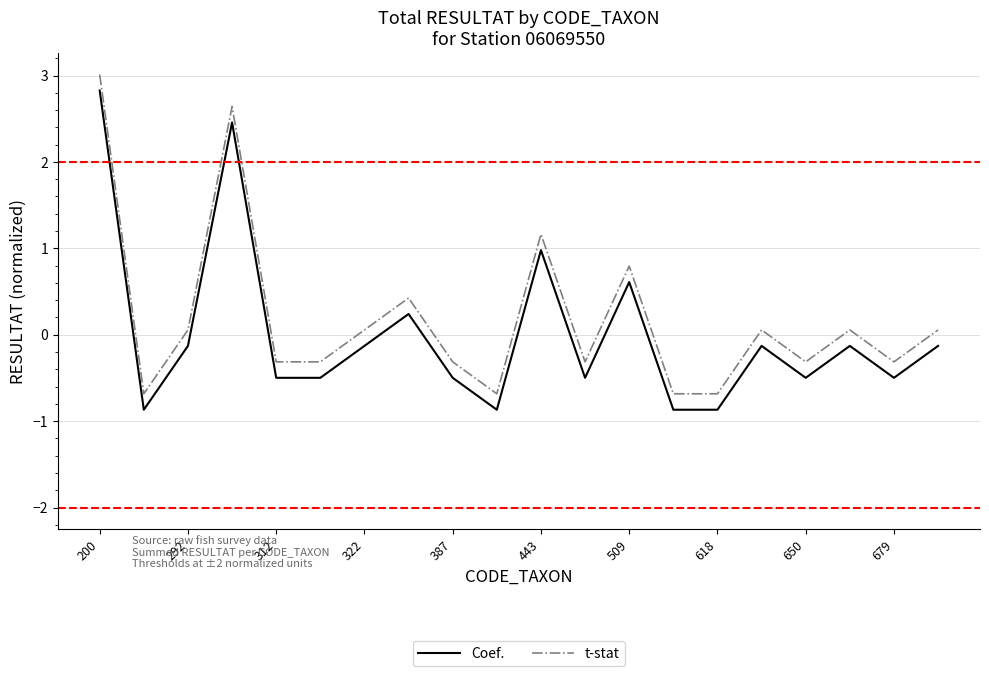

True or false: Coef. and t-stat intersect in this chart.

False